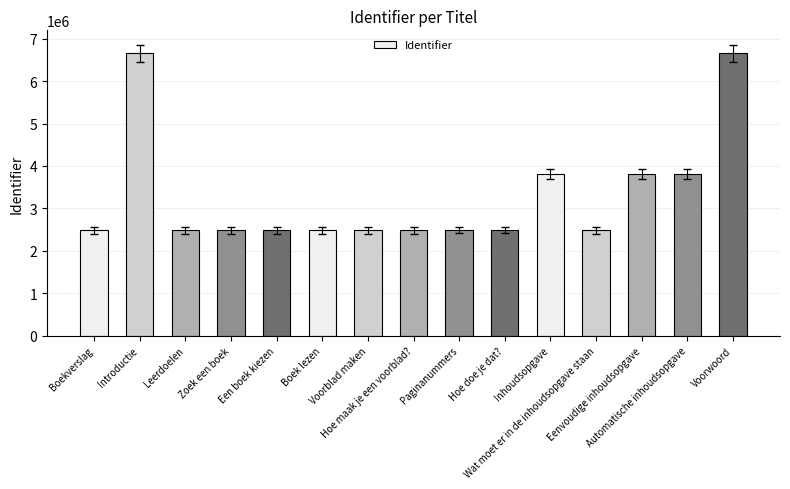

What value does the data have at Boekverslag, to the nearest 10?

2481720